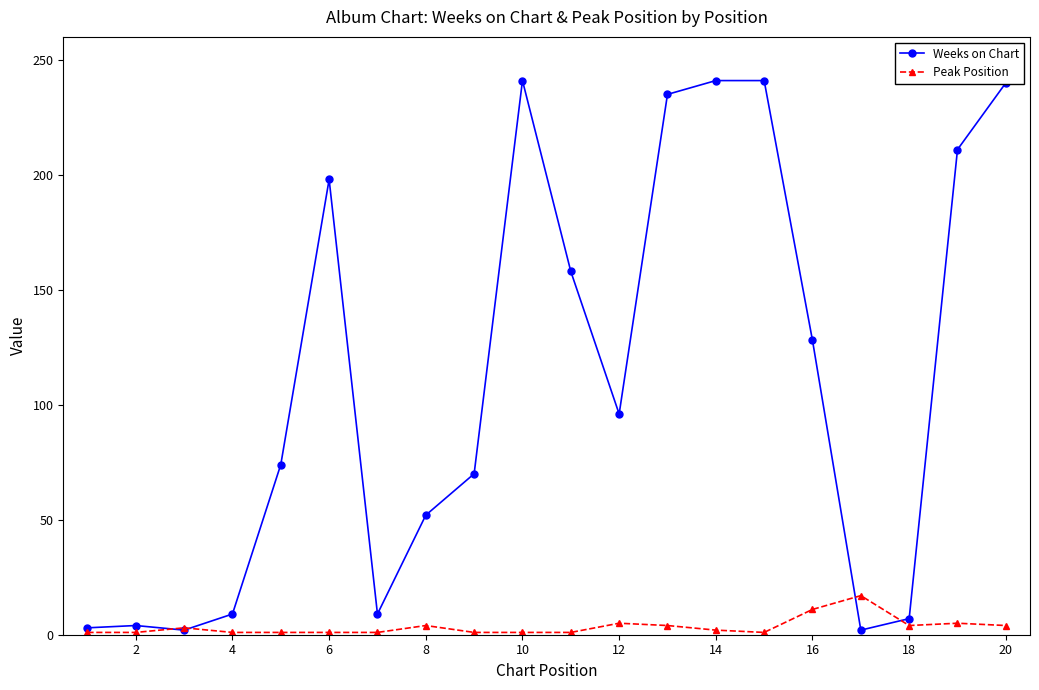

List the series in order of their overall mean, highest first.

Weeks on Chart, Peak Position